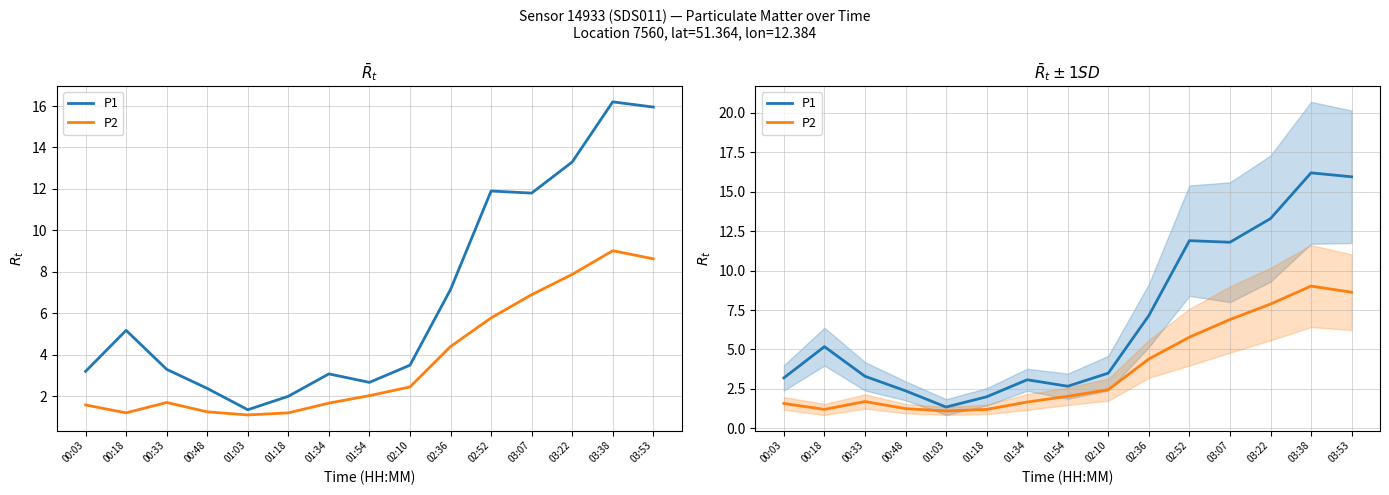

What is the difference between the highest and lowest values at 01:18?

0.8